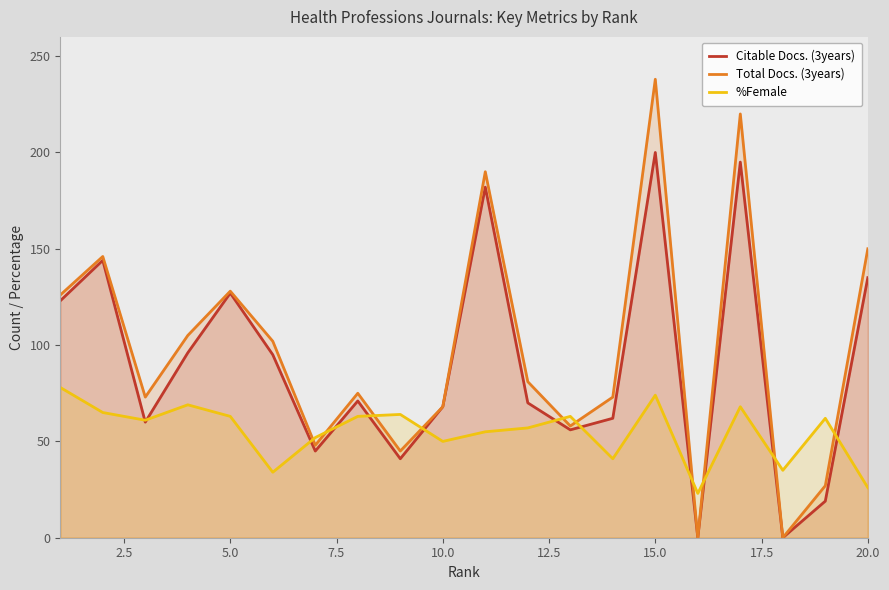

Which series has the widest spread of values?

Total Docs. (3years)